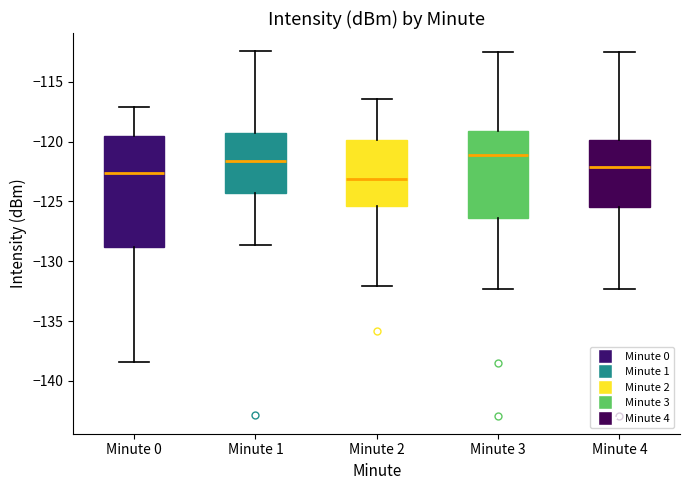

Reading left to right, transcribe this box plot: for each box, give where its median line is, the range the box spans, and where its two whiskers end, as read against the y-axis. The values are not printed on the chart, so give them approximately, as read against the axis.

Minute 0: median -122.5, box -129.0 to -119.5, whiskers -138.5 to -117.0
Minute 1: median -121.5, box -124.5 to -119.5, whiskers -128.5 to -112.5
Minute 2: median -123.0, box -125.5 to -120.0, whiskers -132.0 to -116.5
Minute 3: median -121.0, box -126.5 to -119.0, whiskers -132.5 to -112.5
Minute 4: median -122.0, box -125.5 to -120.0, whiskers -132.5 to -112.5